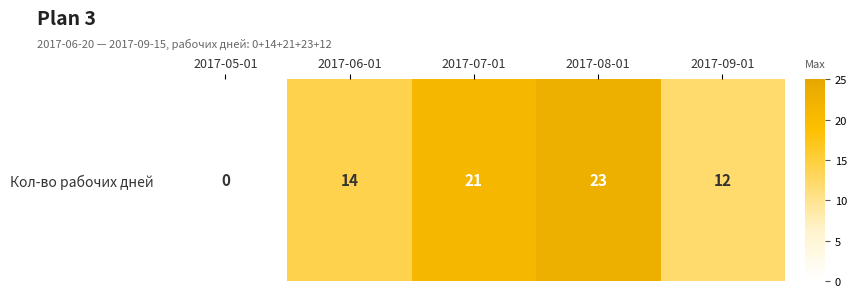

What is the difference between the maximum and second lowest values?

11